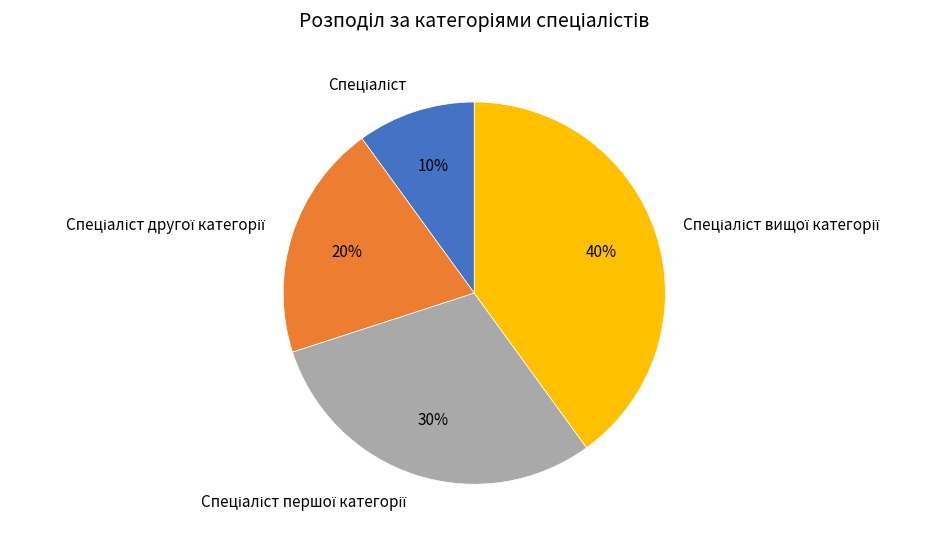

Is there a majority slice in this chart?

No